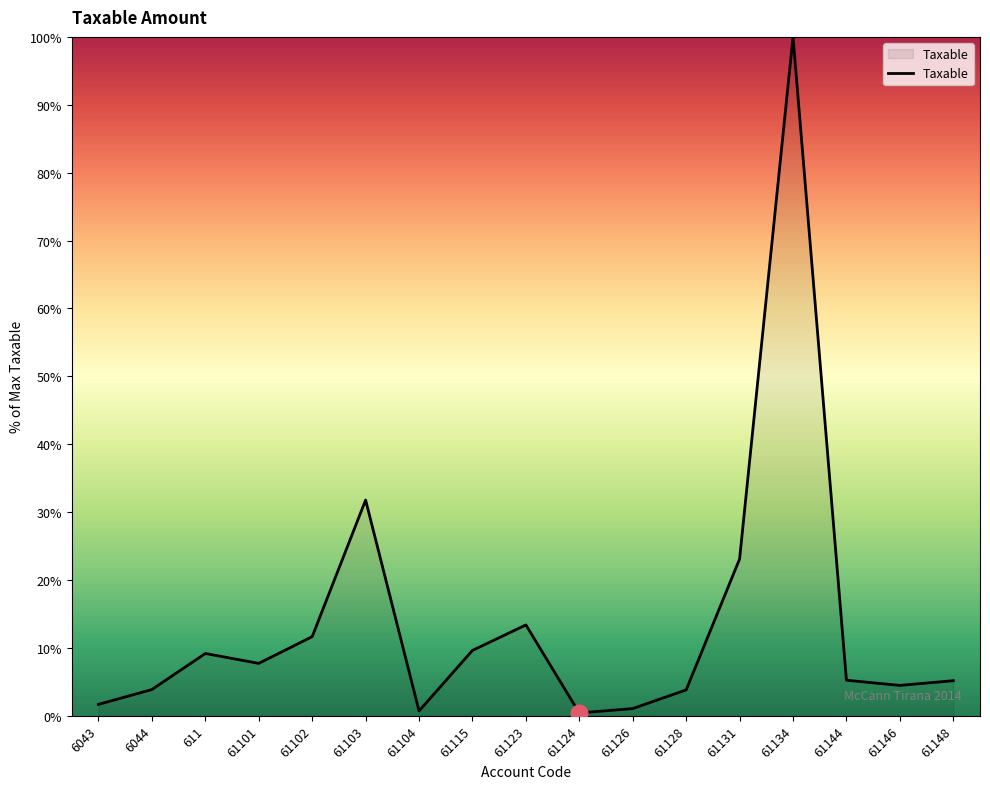

Where does the data first go above 5?

611